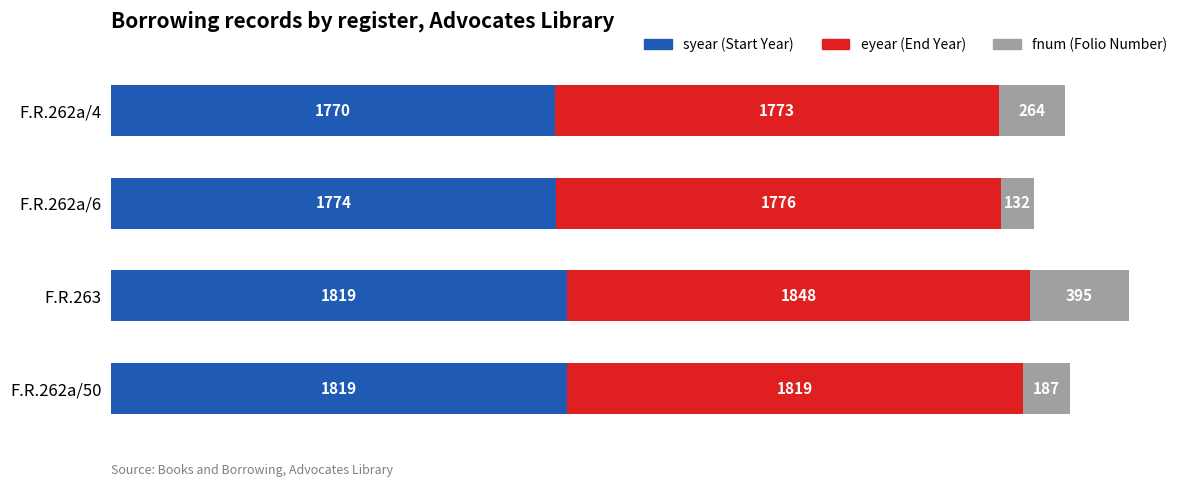

What is the total value across all series at F.R.262a/6?

3682